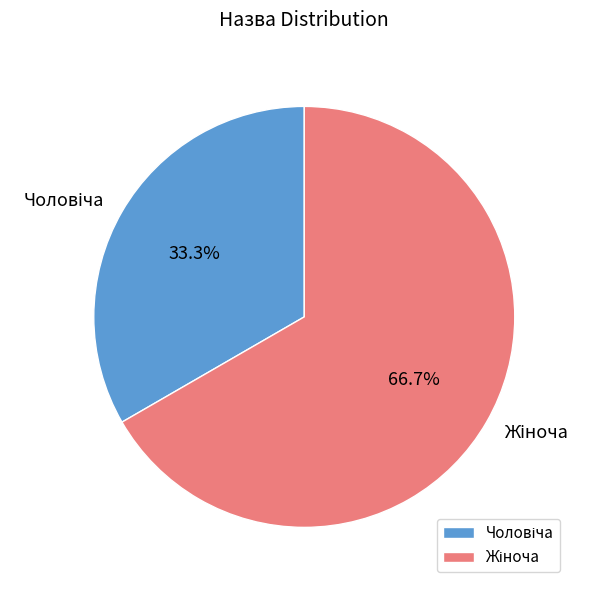

Is there a majority slice in this chart?

Yes